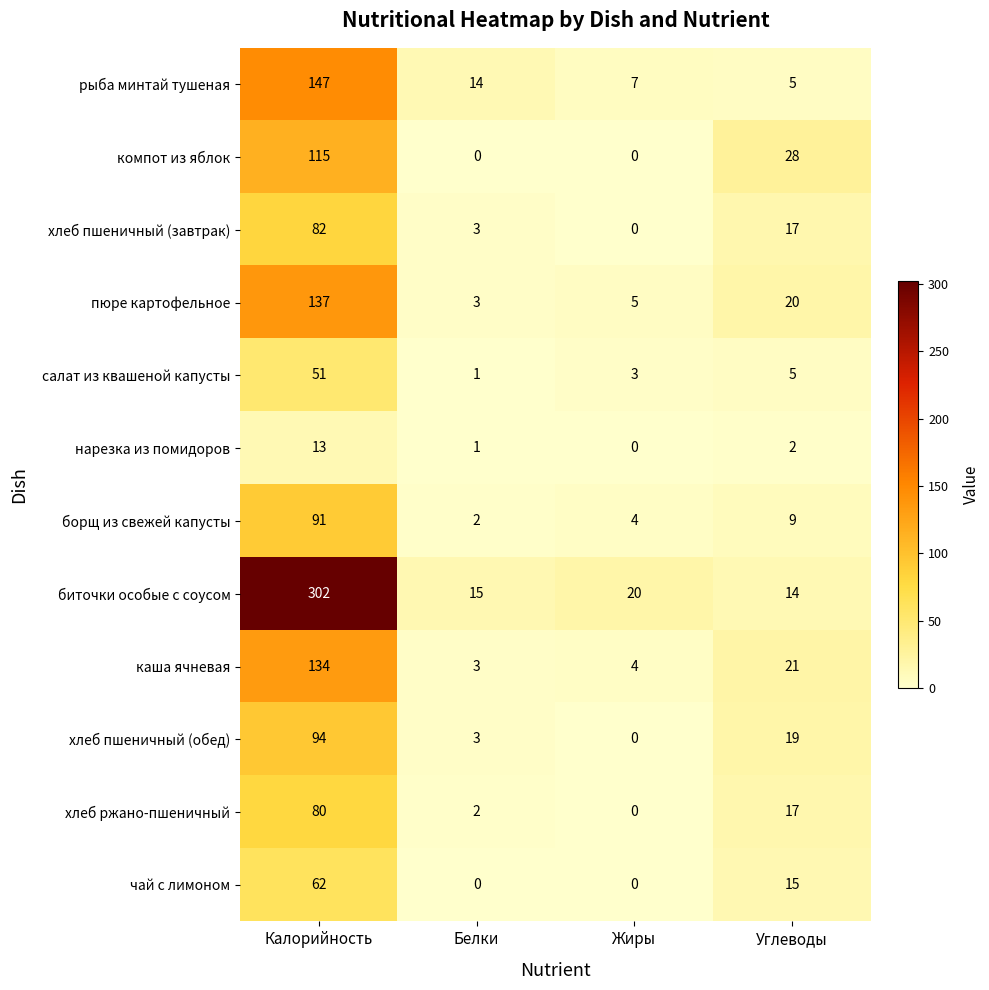

Rank the series at Калорийность from lowest to highest value.

нарезка из помидоров, салат из квашеной капусты, чай с лимоном, хлеб ржано-пшеничный, хлеб пшеничный (завтрак), борщ из свежей капусты, хлеб пшеничный (обед), компот из яблок, каша ячневая, пюре картофельное, рыба минтай тушеная, биточки особые с соусом